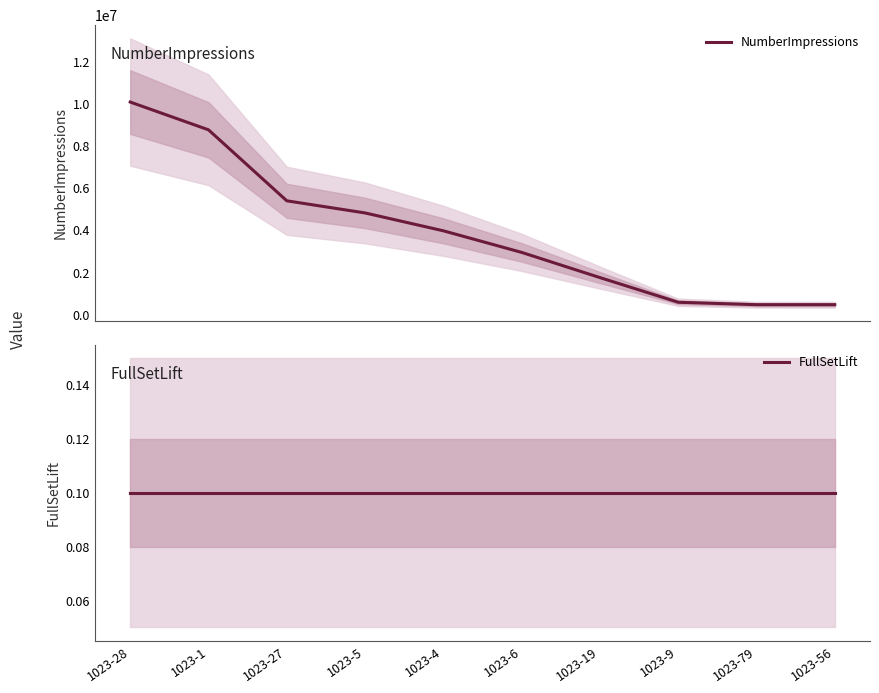

Reading right to left, extract all data points from this chart.

NumberImpressions: 1023-56=459735.0	1023-79=460211.0	1023-9=574653.0	1023-19=1747864.0	1023-6=2945943.0	1023-4=3972283.0	1023-5=4821500.0	1023-27=5398555.0	1023-1=8772969.0	1023-28=10094326.0
FullSetLift: 1023-56=0.1	1023-79=0.1	1023-9=0.1	1023-19=0.1	1023-6=0.1	1023-4=0.1	1023-5=0.1	1023-27=0.1	1023-1=0.1	1023-28=0.1